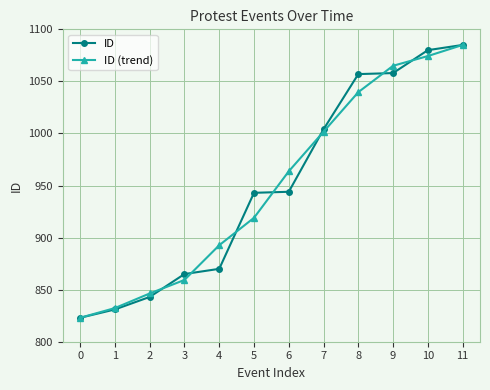

Which series changed the most between 1 and 2?

ID (trend)